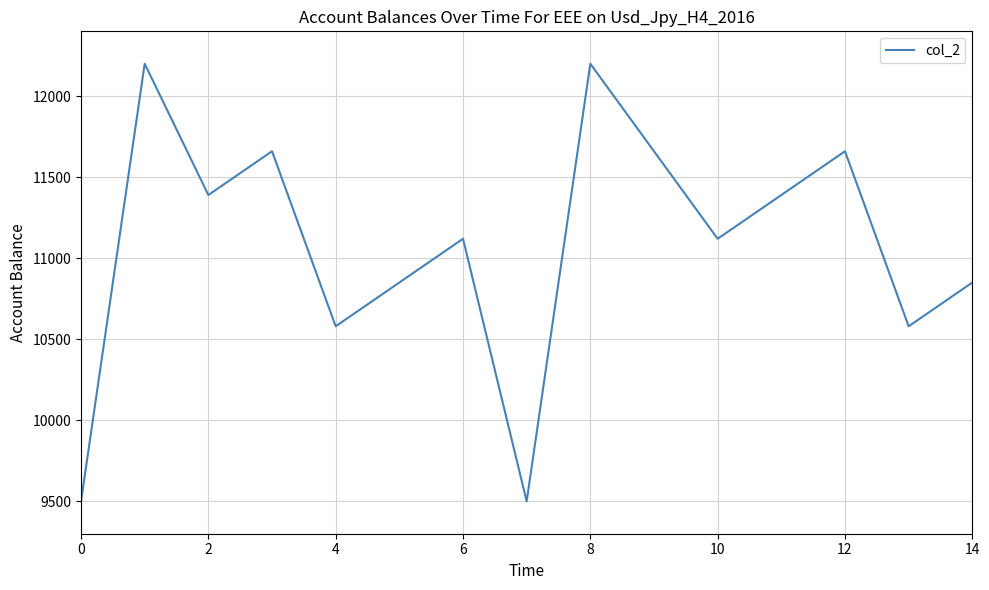

What is the minimum value shown in the chart?

9500